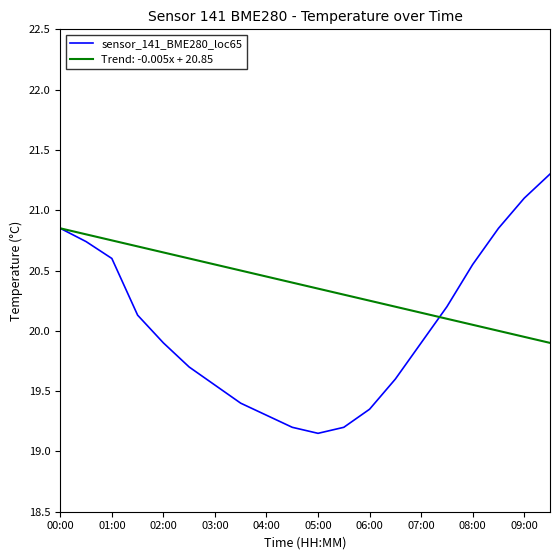

Rank the series by their average value, from highest to lowest.

Trend: -0.005x + 20.85, sensor_141_BME280_loc65